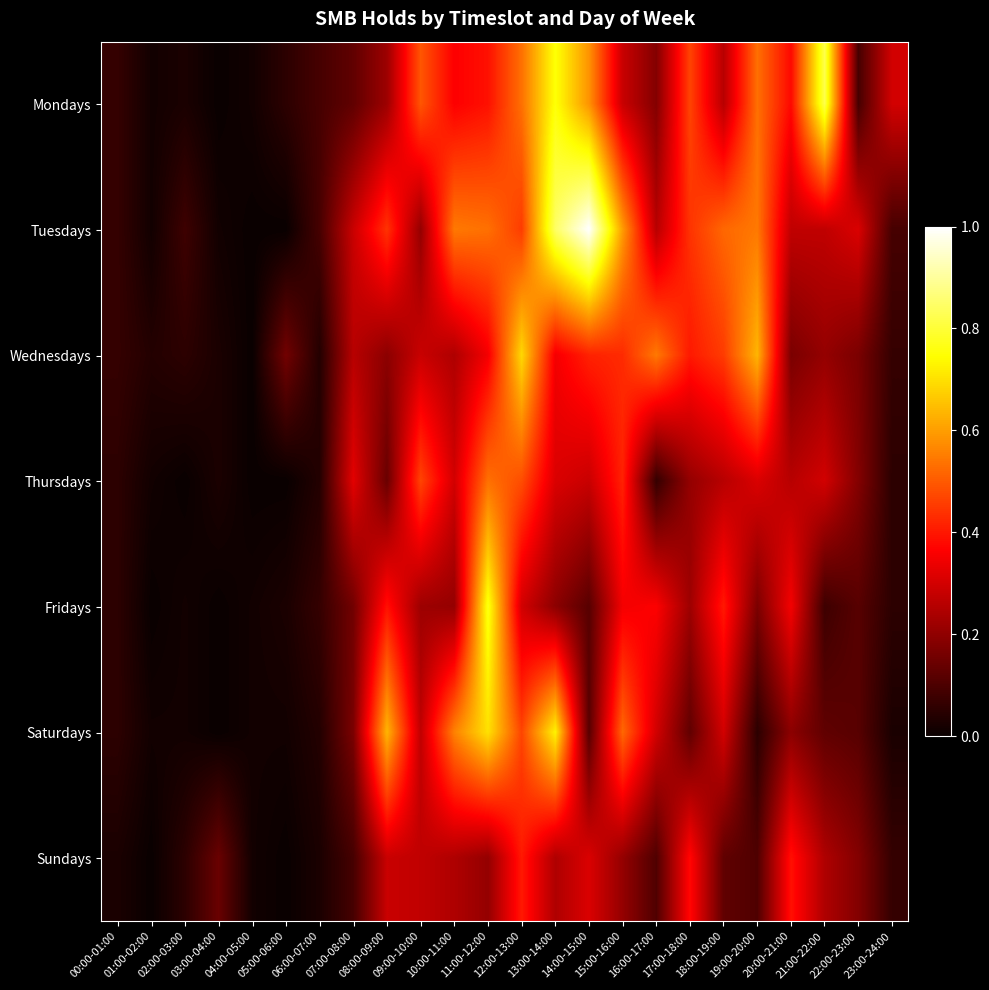

Which has a higher value, 00:00-01:00 or 11:00-12:00?

11:00-12:00